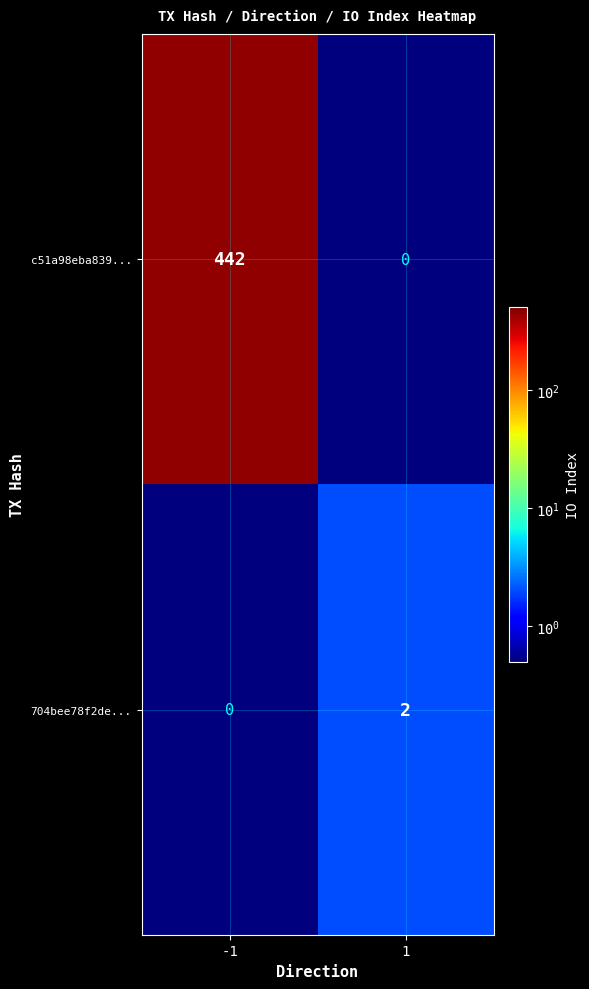

At 1, list the series in order from largest to smallest.

704bee78f2de..., c51a98eba839...